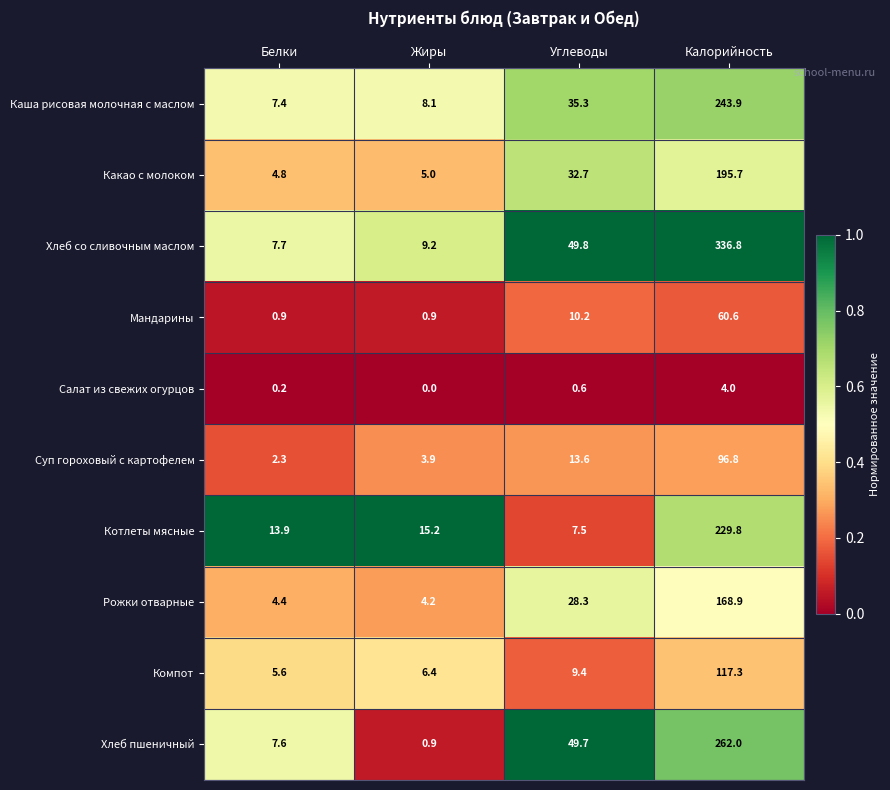

What is the spread (max minus min) of values at Жиры?

15.2